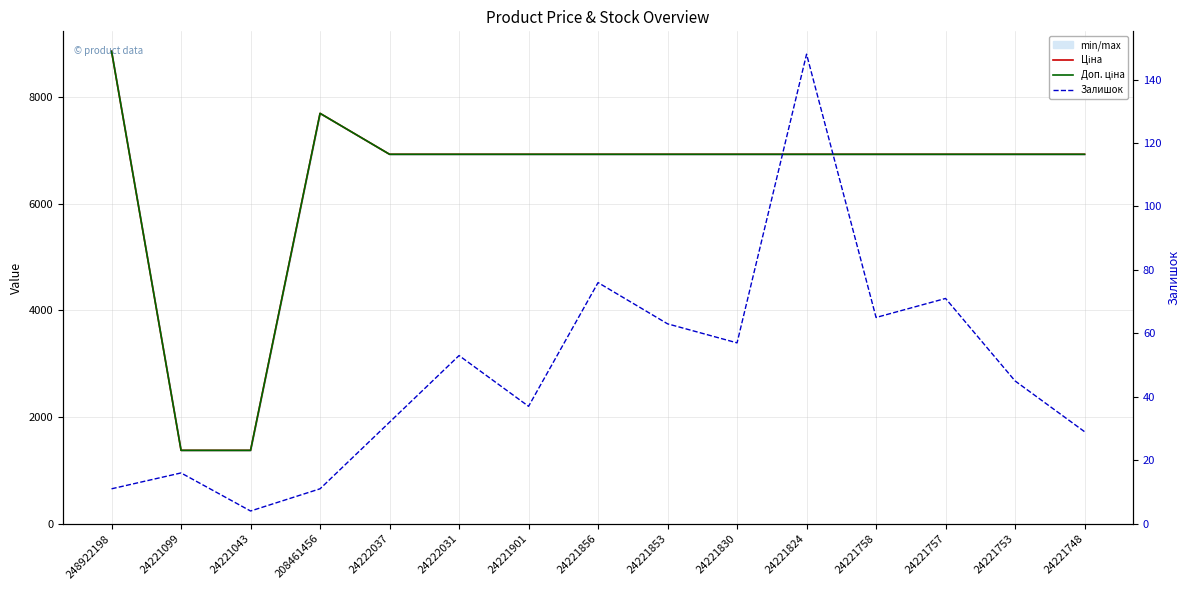

Which series has the largest total across all categories?

Ціна